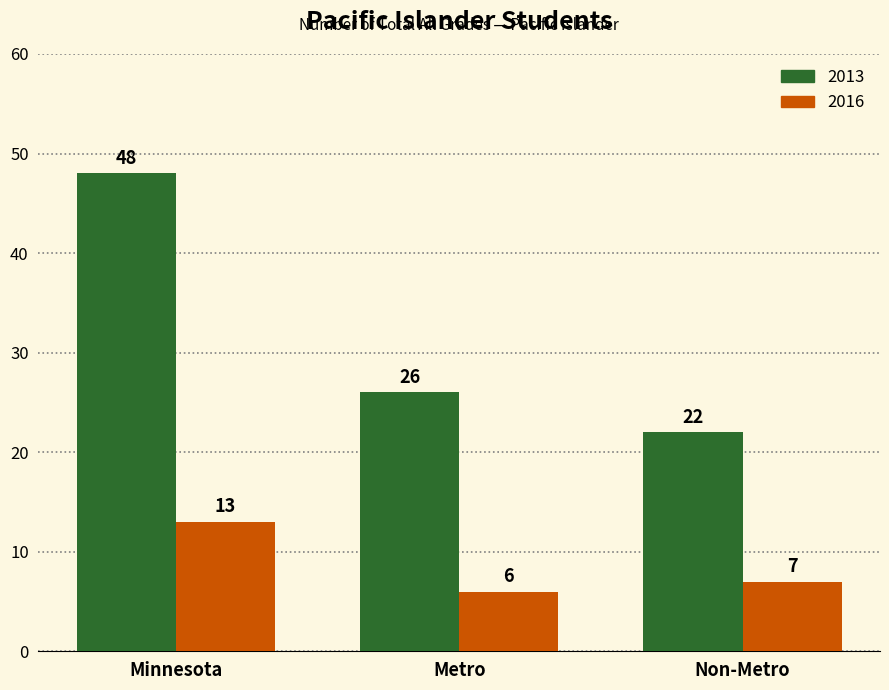

Reading right to left, transcribe all the data shown in this chart.

2013: 22	26	48
2016: 7	6	13